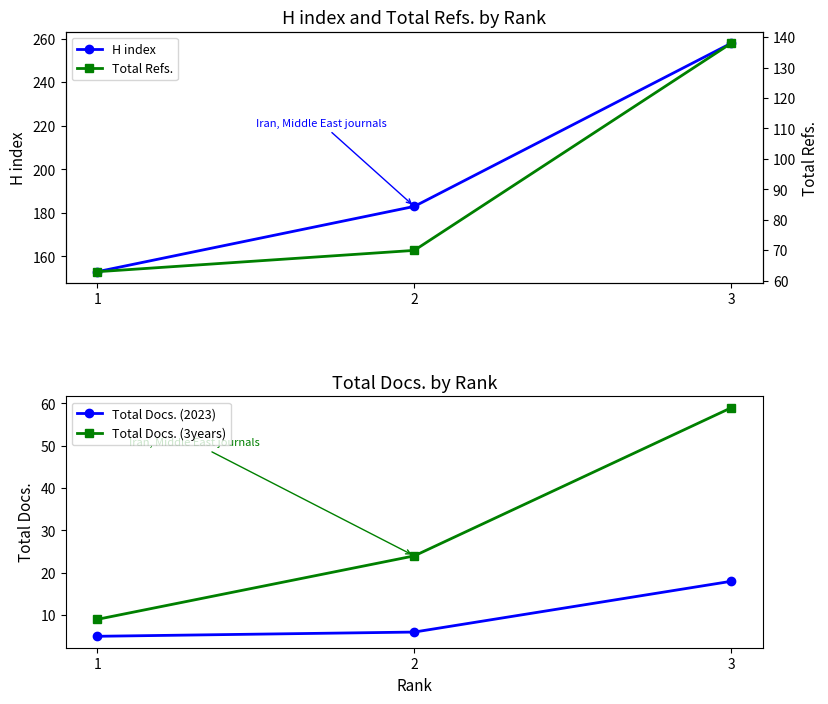

At which label does Total Docs. (3years) reach its minimum?

1